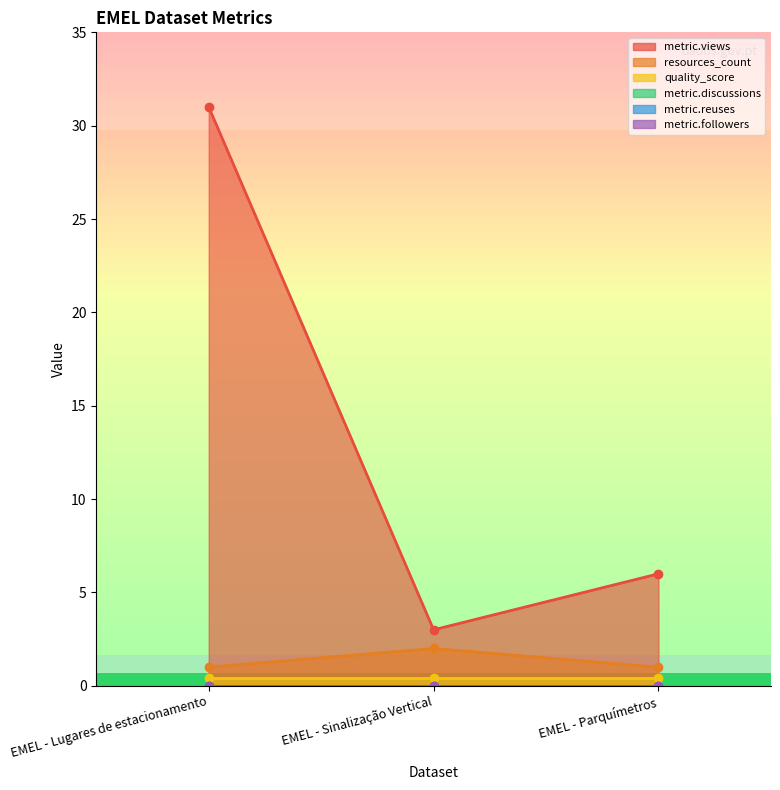

Reading right to left, list all the values displayed in this chart.

metric.views: 6.0	3.0	31.0
resources_count: 1.0	2.0	1.0
quality_score: 0.4	0.4	0.4
metric.discussions: 0.0	0.0	0.0
metric.reuses: 0.0	0.0	0.0
metric.followers: 0.0	0.0	0.0